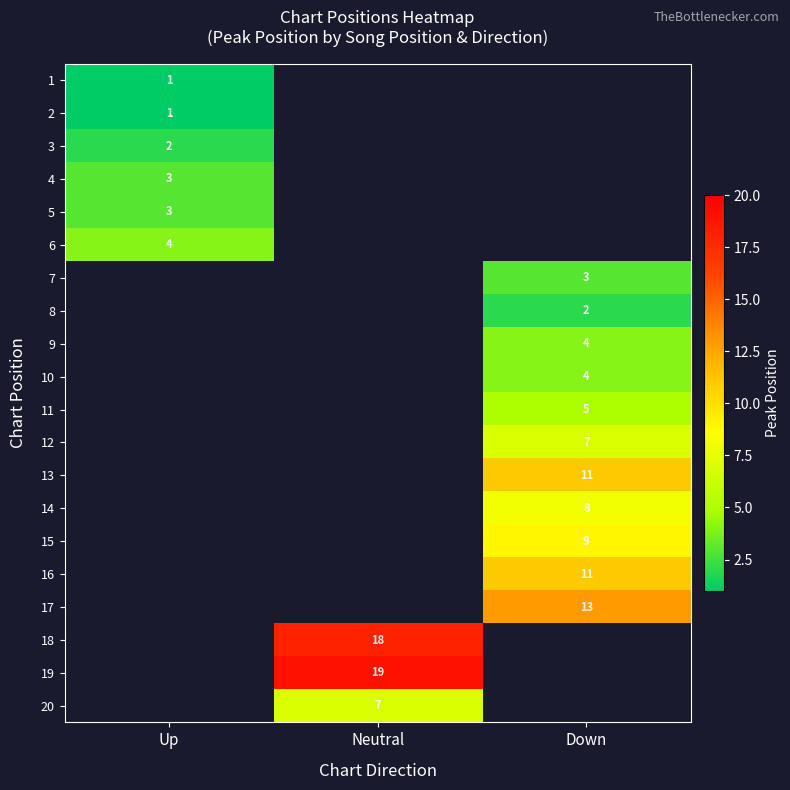

The 6 series shows 7 at Up. True or false?

False